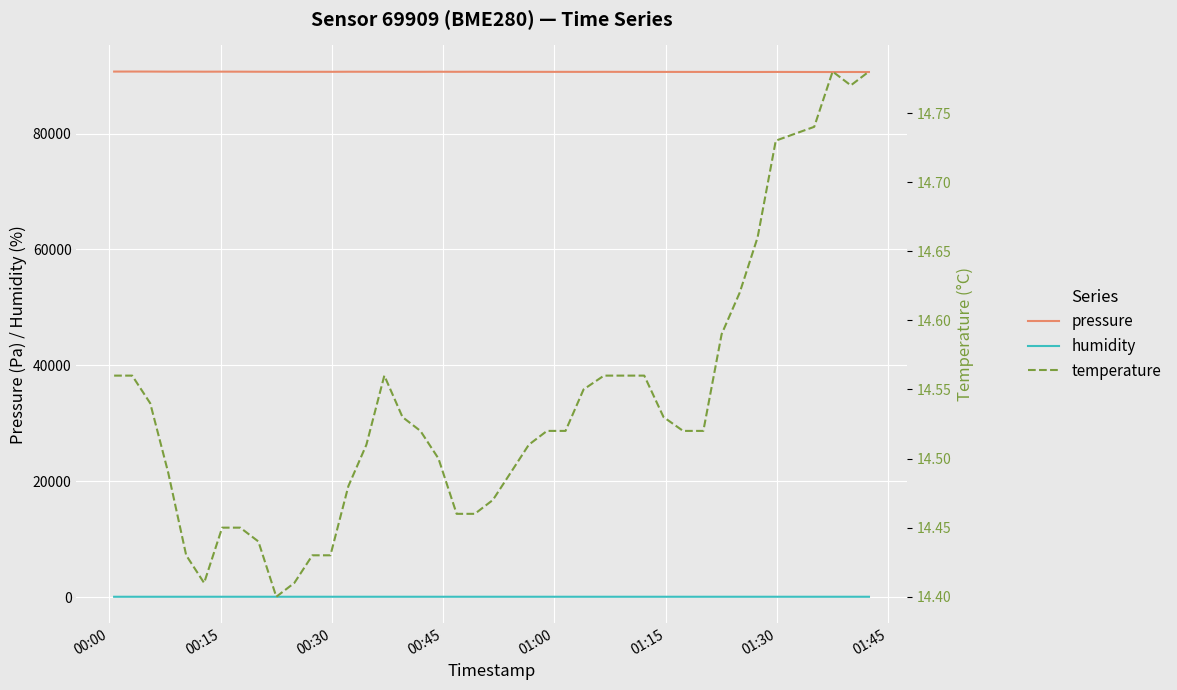

True or false: pressure and humidity intersect in this chart.

False